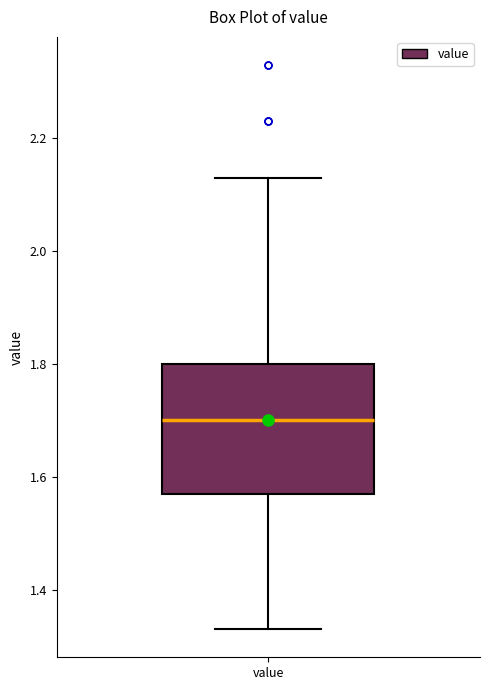

Transcribe this box plot: give where the median line is, the range the box spans, and where the two whiskers end, as read against the y-axis. The values are not printed on the chart, so give them approximately, as read against the axis.

median 1.70, box 1.58 to 1.80, whiskers 1.34 to 2.14